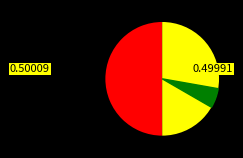

Which category has the biggest portion of the pie?

Revocation